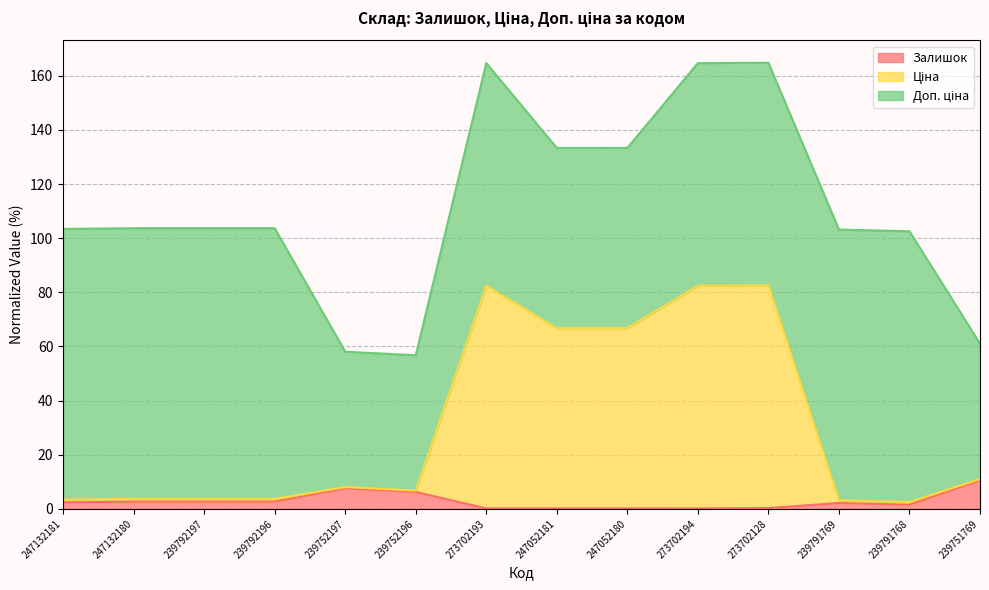

True or false: Ціна has more than 0 points higher than both neighbors.

True